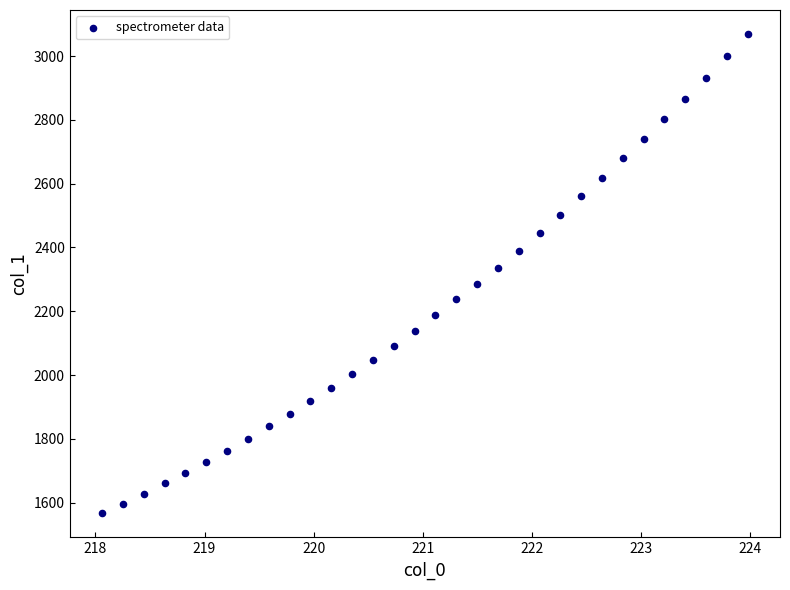

What is the range of X values (max minus min)?

5.9